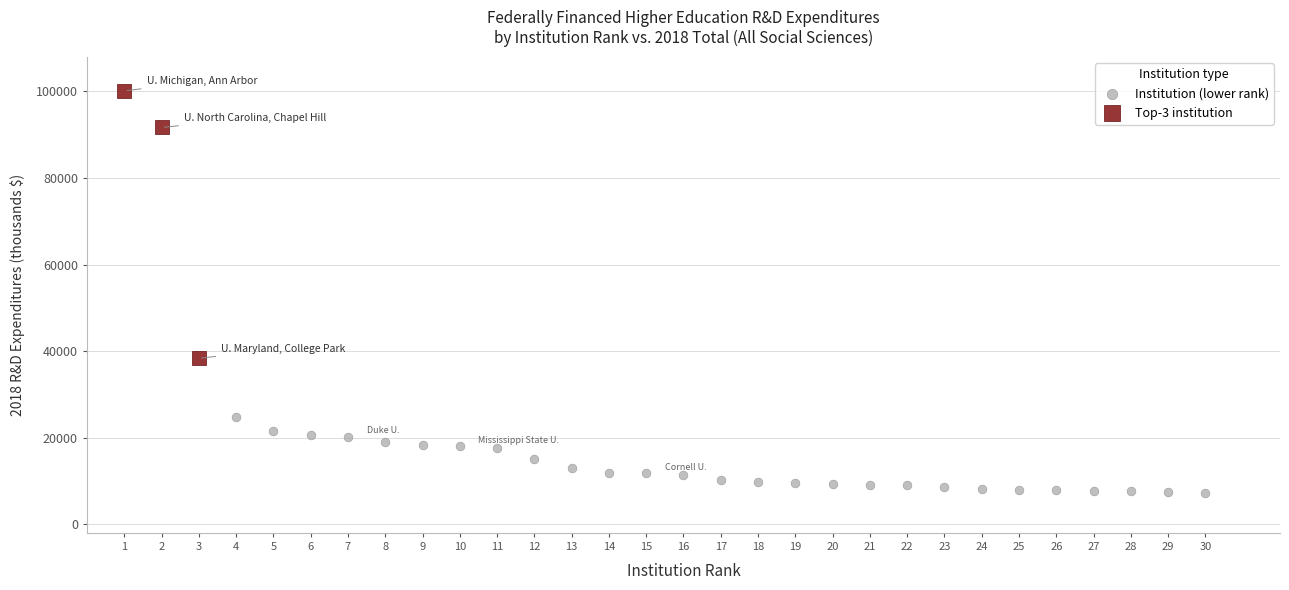

Which series has the widest spread of Y values?

Top-3 institution